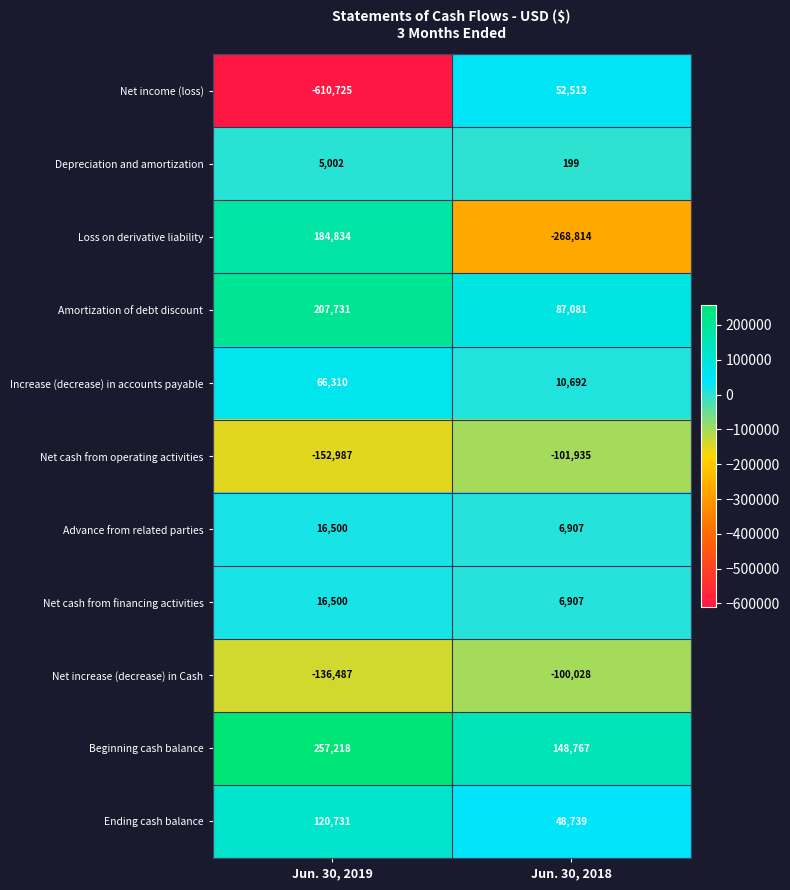

True or false: Depreciation and amortization has a value of 199 at Jun. 30, 2018.

True